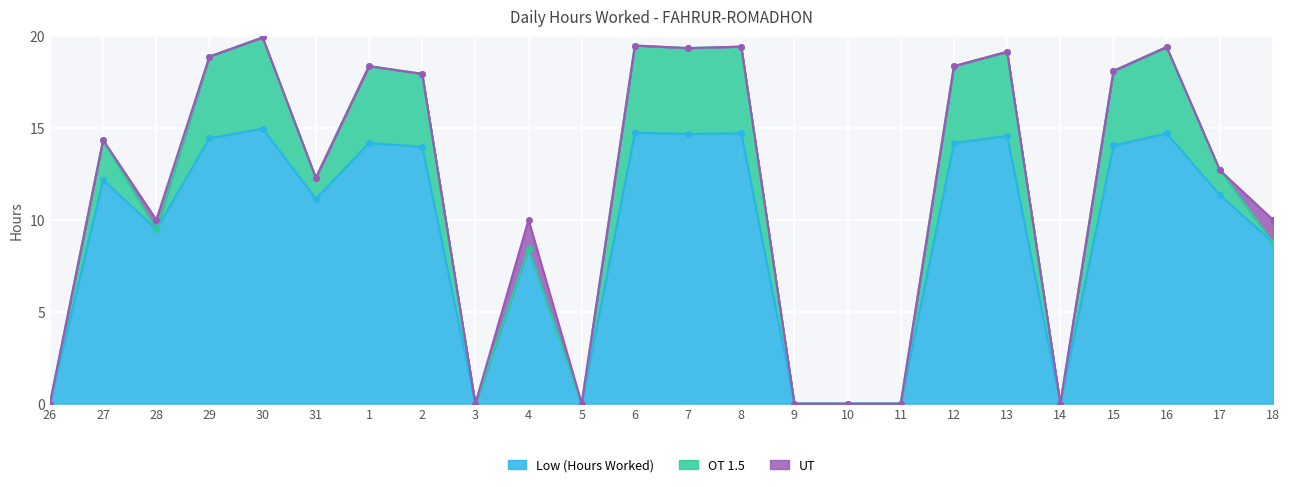

What is the value of the OT 1.5 point at the 22nd from the left?

4.7